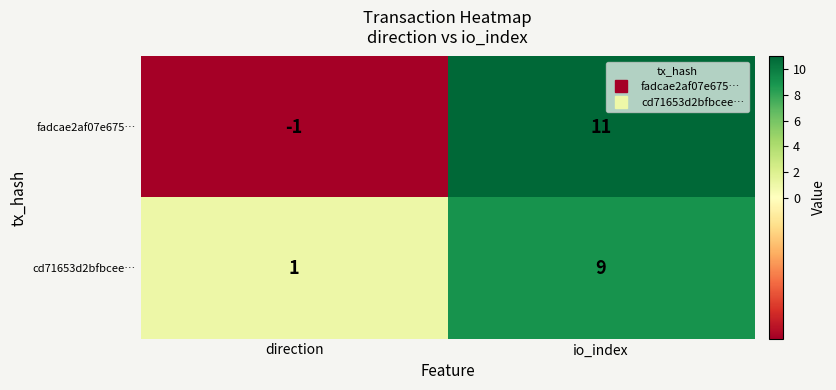

At which label is fadcae2af07e675… closest to 5?

direction